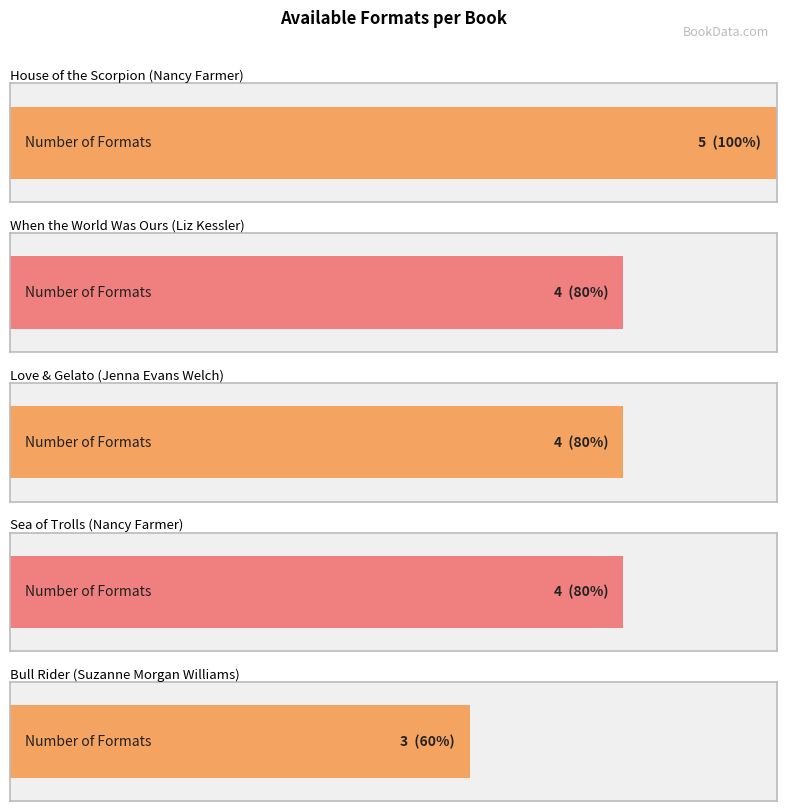

How many values are between 4 and 5?

4